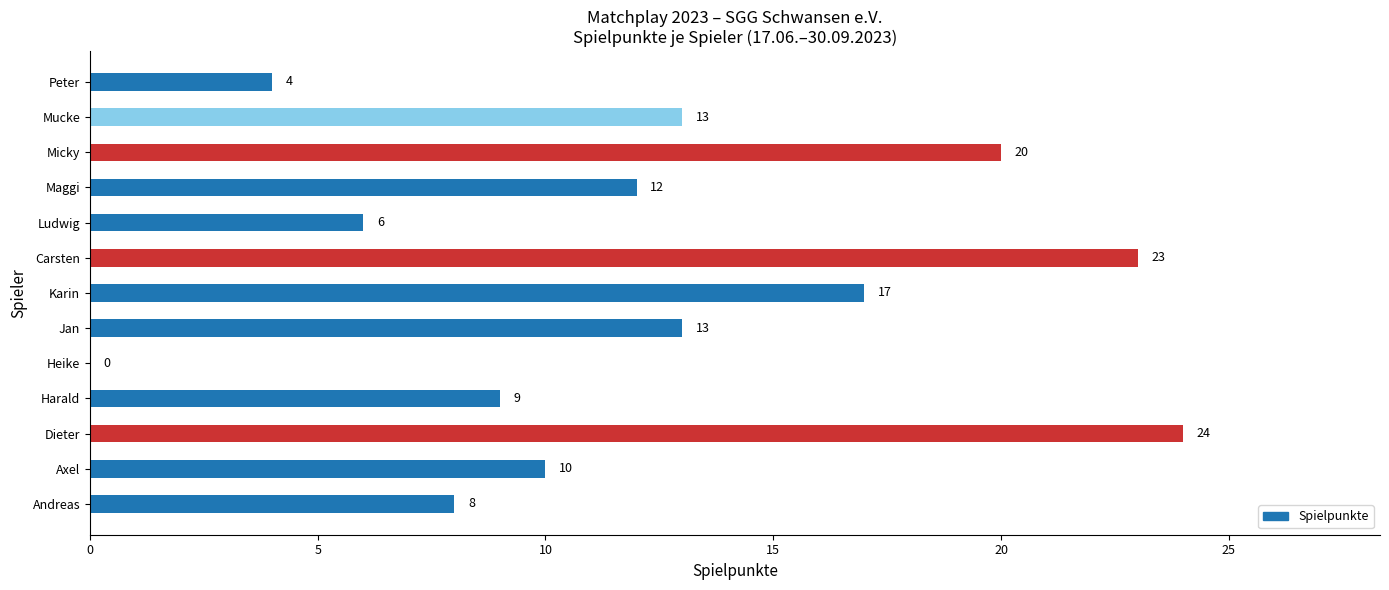

Are the bars horizontal?

Yes